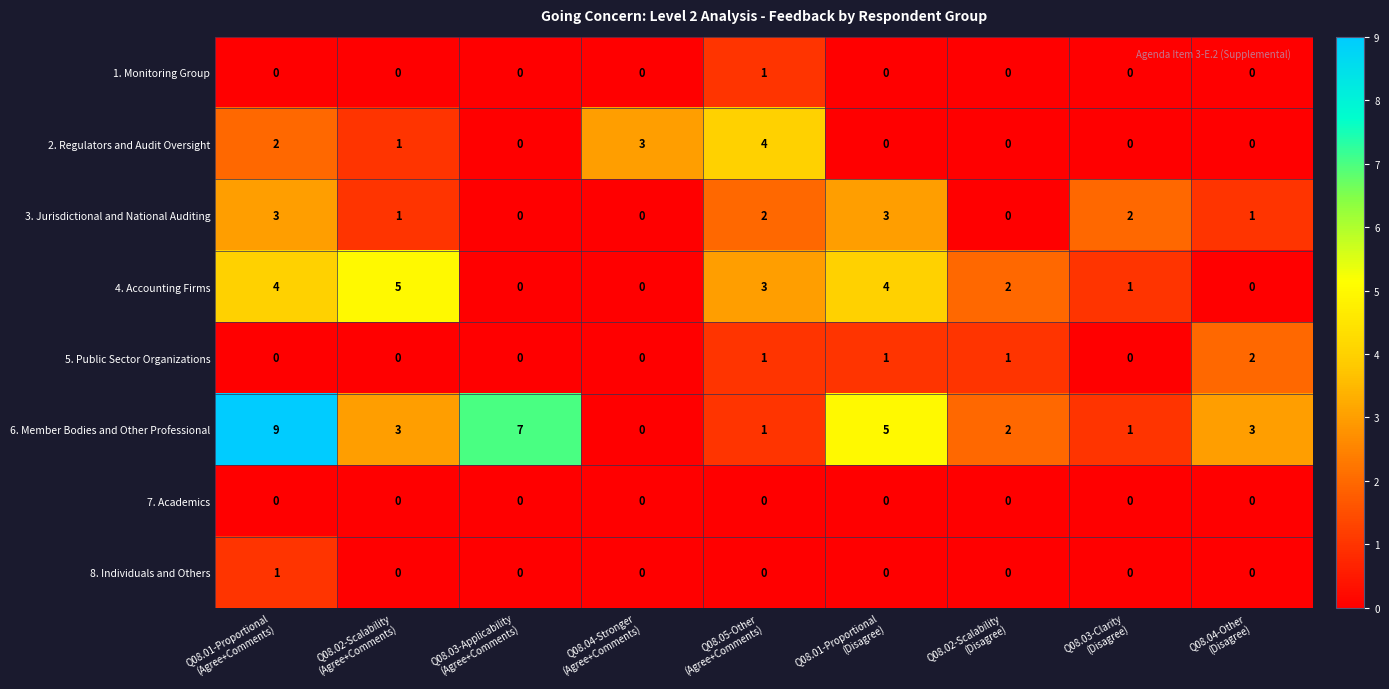

What is the difference between the second highest and minimum values in the 4. Accounting Firms series?

4